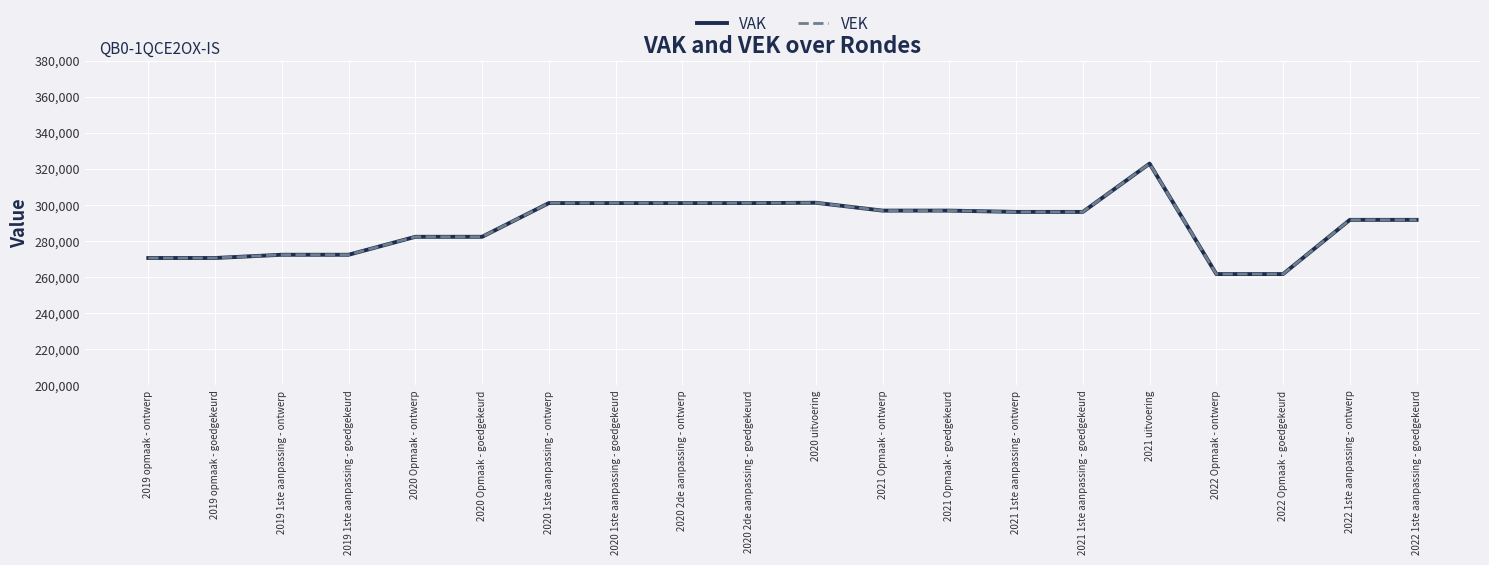

Which series changed the most between 2019 opmaak - goedgekeurd and 2020 2de aanpassing - goedgekeurd?

VAK